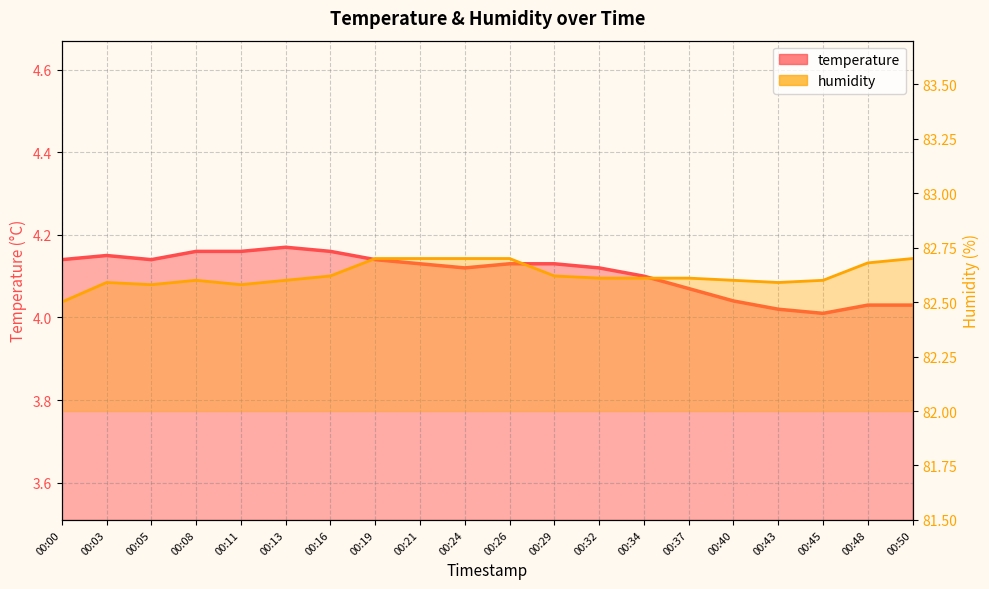

The humidity series shows 82.6 at 00:05. True or false?

True